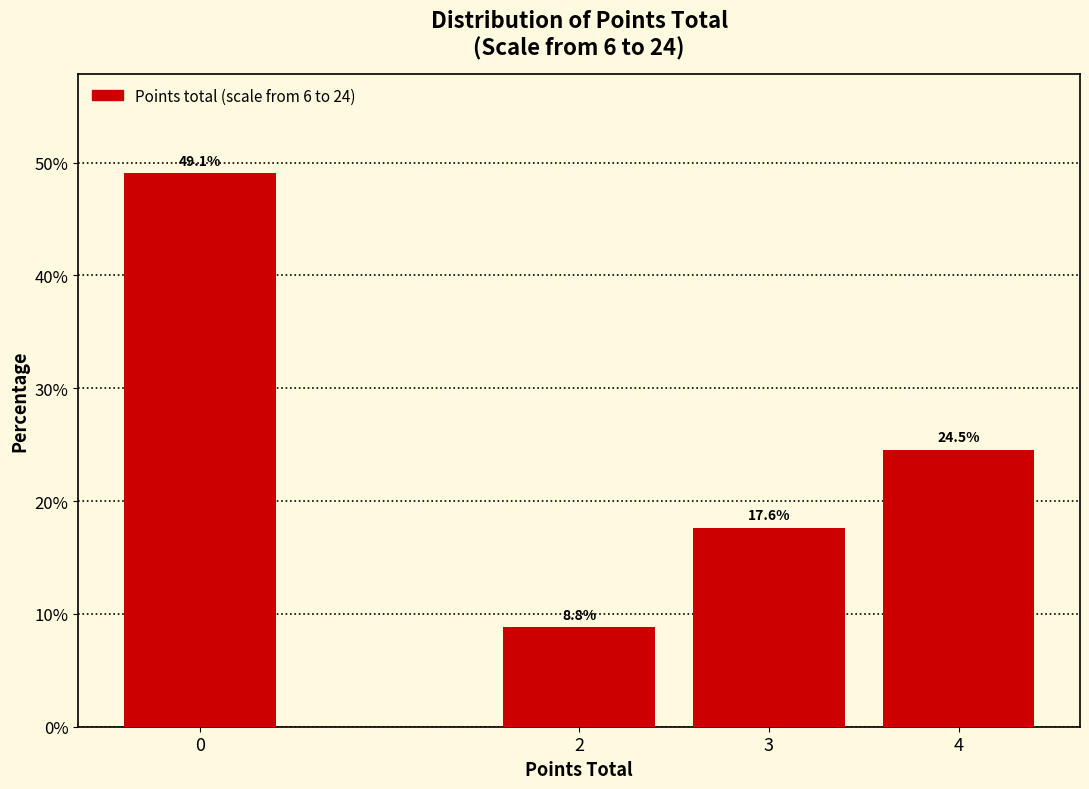

Reading left to right, extract all data points from this chart.

0=49.1	2=8.8	3=17.6	4=24.5